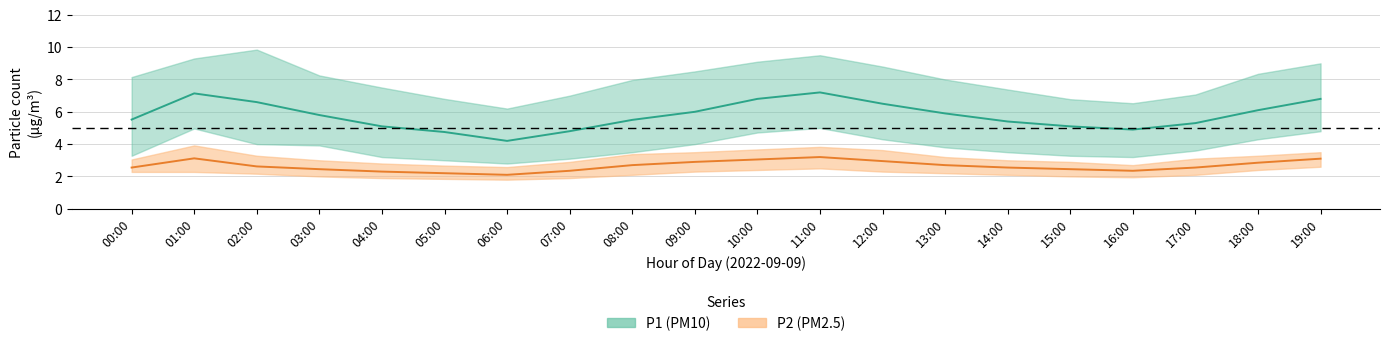

Which has a higher value, 14:00 or 07:00?

14:00